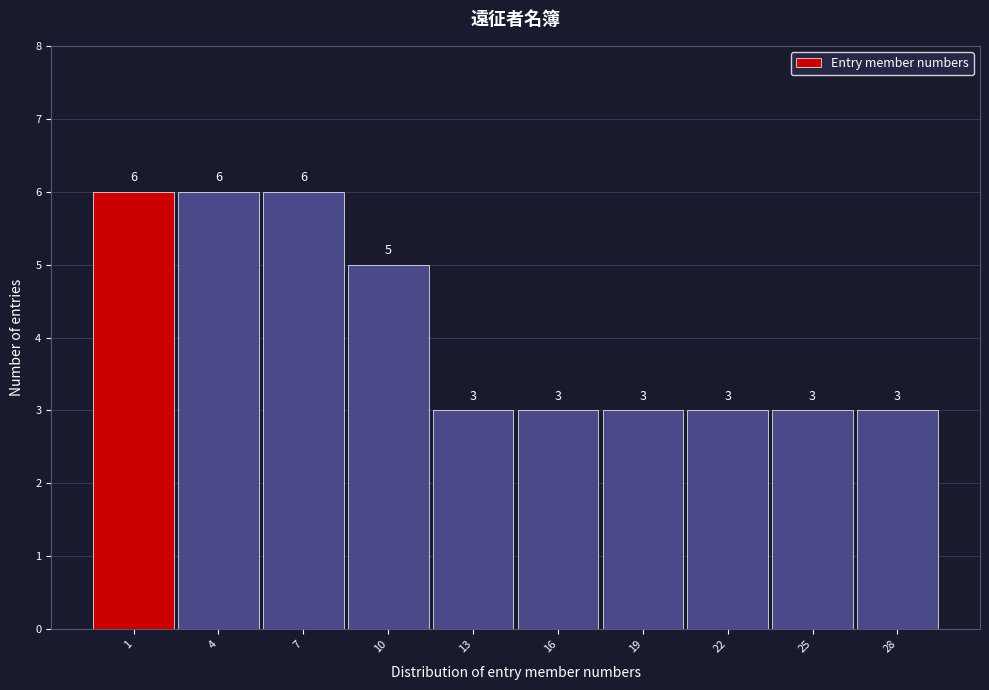

Reading right to left, list all the values displayed in this chart.

3	3	3	3	3	3	5	6	6	6